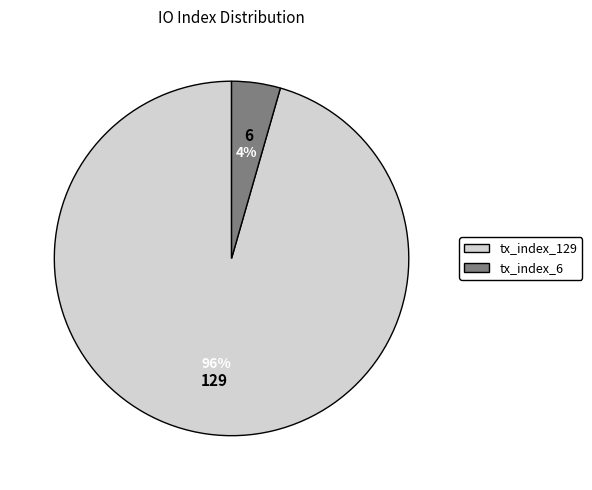

How many segments does this pie chart have?

2